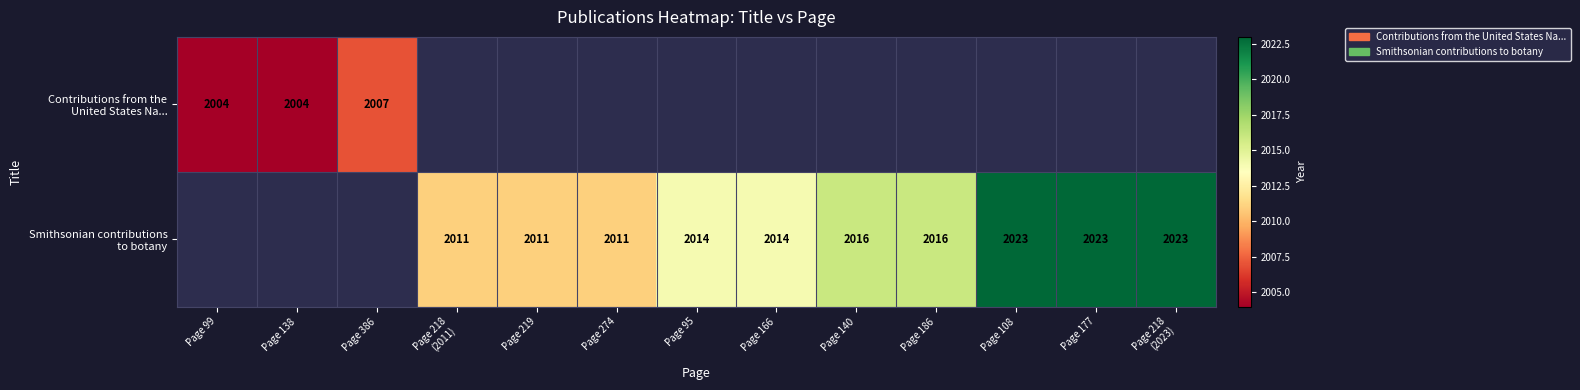

What is the difference between the maximum and minimum values in the Contributions from the United States Na... series?

3.0